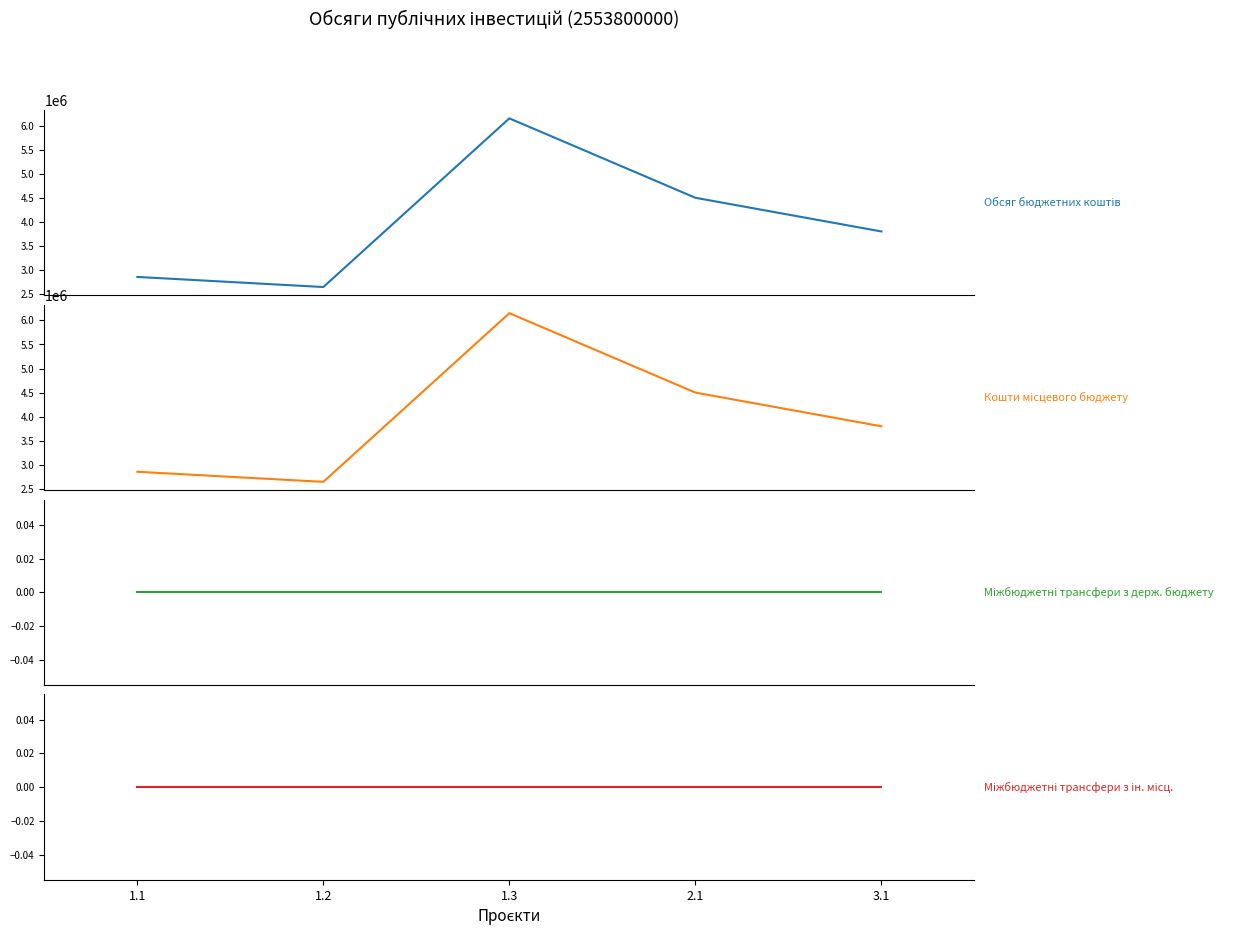

True or false: Кошти місцевого бюджету (col_11) and Обсяг бюджетних коштів (col_9) cross at least once.

False